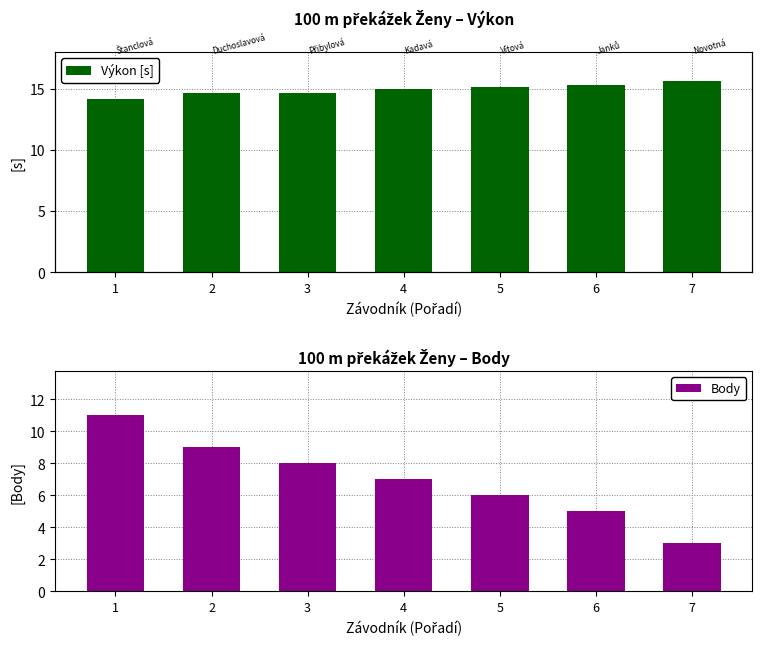

What are all the series names shown in the legend?

Výkon [s], Body